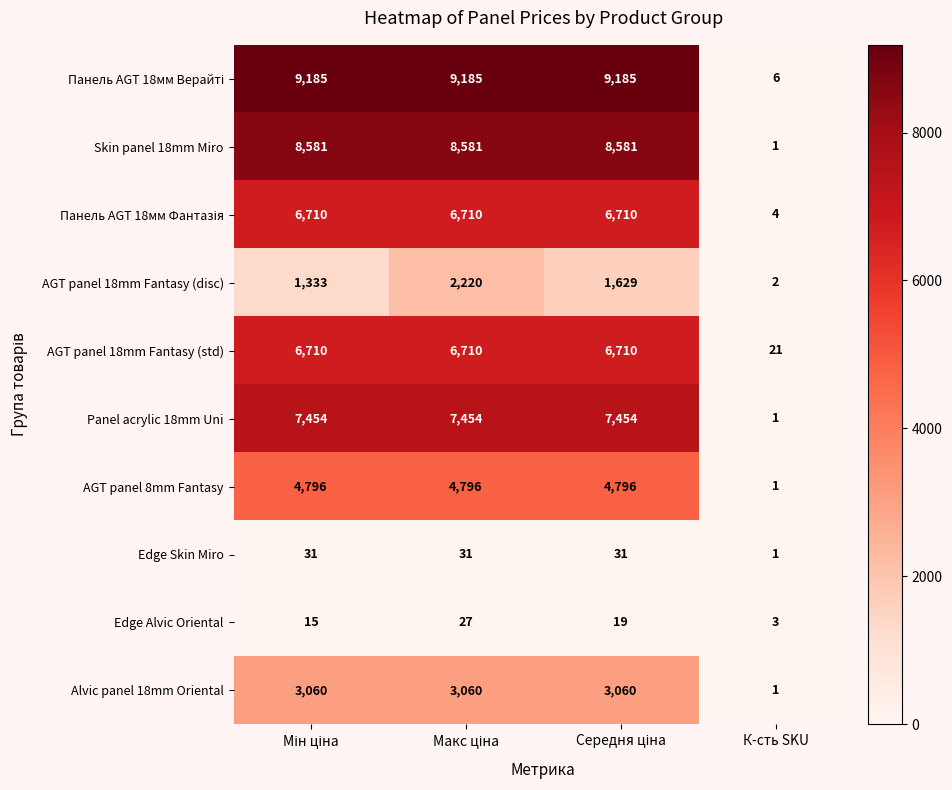

What is the difference between the maximum and minimum values in the Edge Skin Miro series?

30